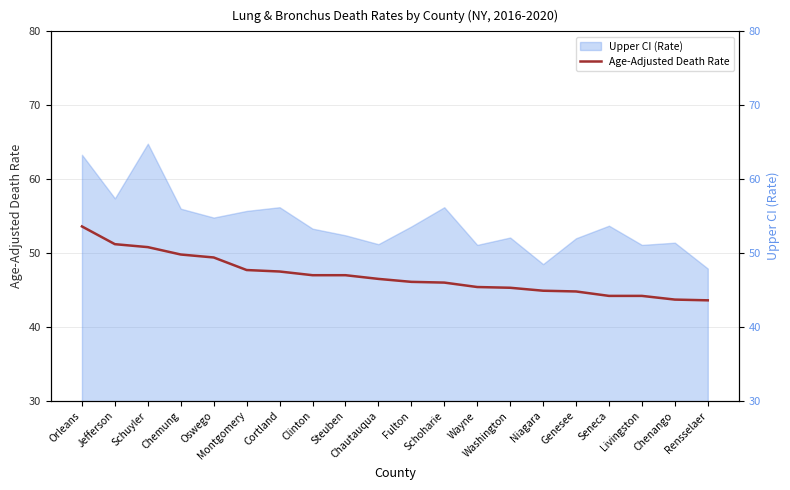

What is the label of the 20th point from the right?

Orleans